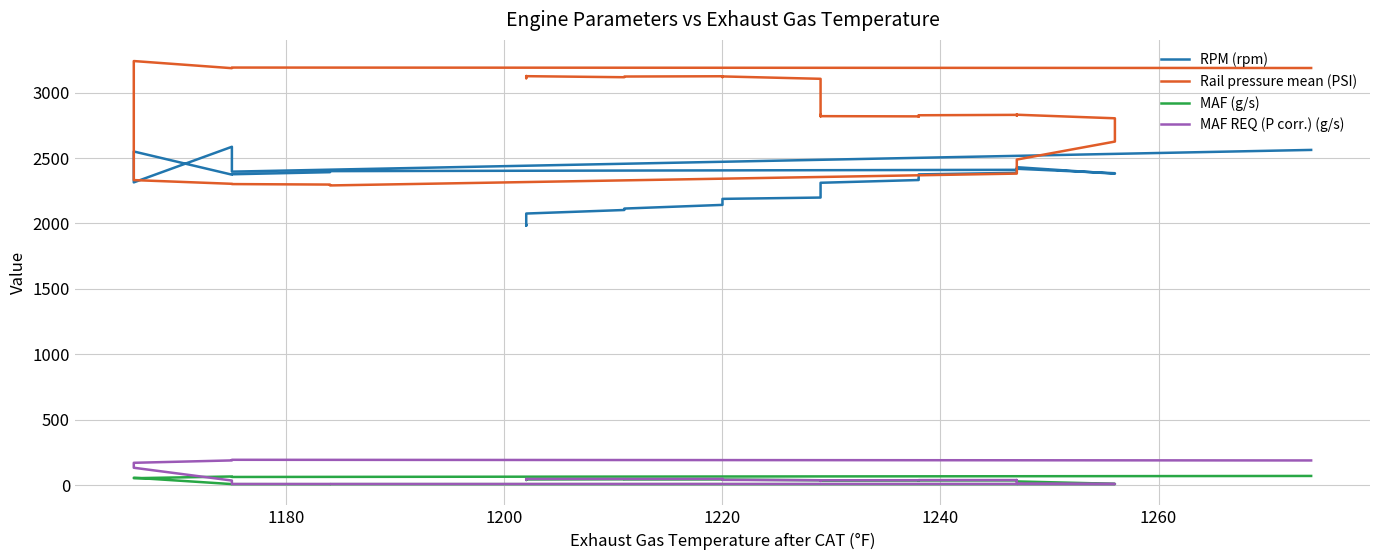

How many lines are shown in the chart?

4